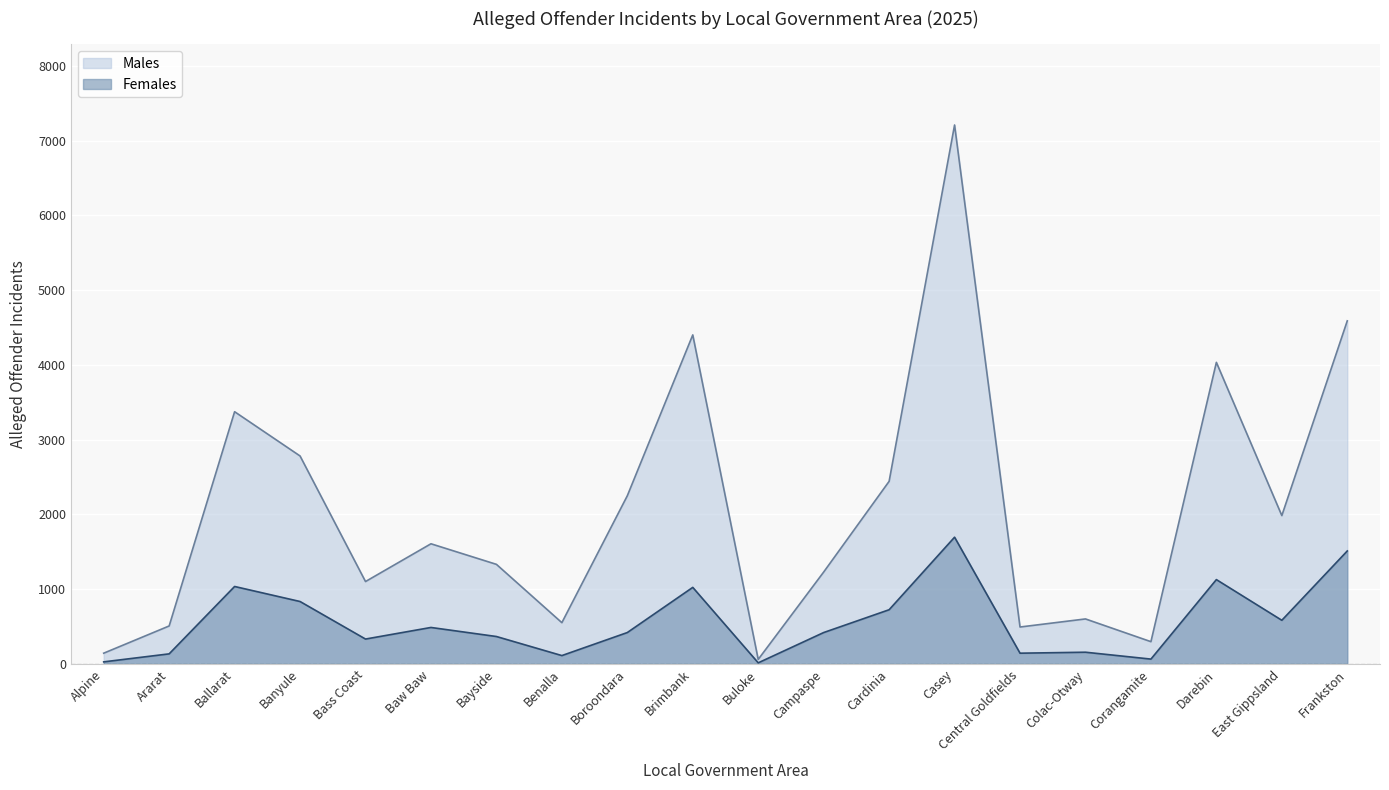

What is the total value across all series at Benalla?

666